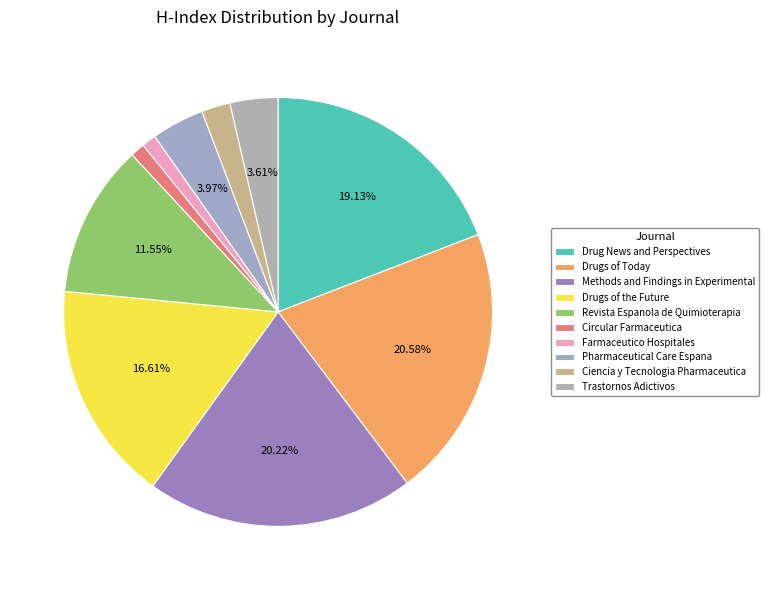

True or false: Farmaceutico Hospitales accounts for 1% of the total.

True